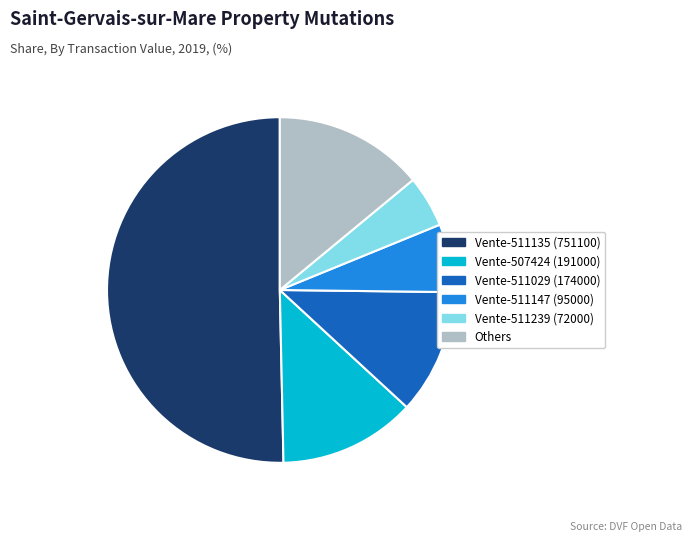

Approximately how many times larger is the value at Vente-511135 (751100) compared to Others?

3.6